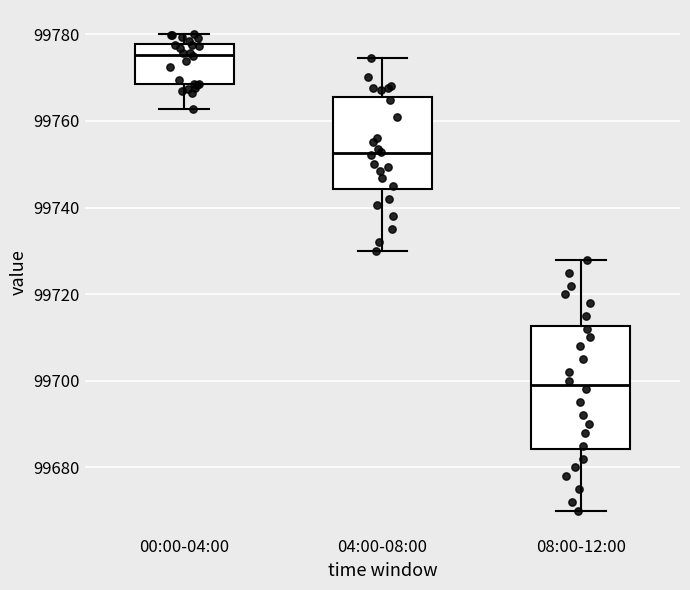

Where is the lower edge of the box for 00:00-04:00 on the y-axis? The values are not printed on the chart, so give them approximately, as read against the axis.

99768